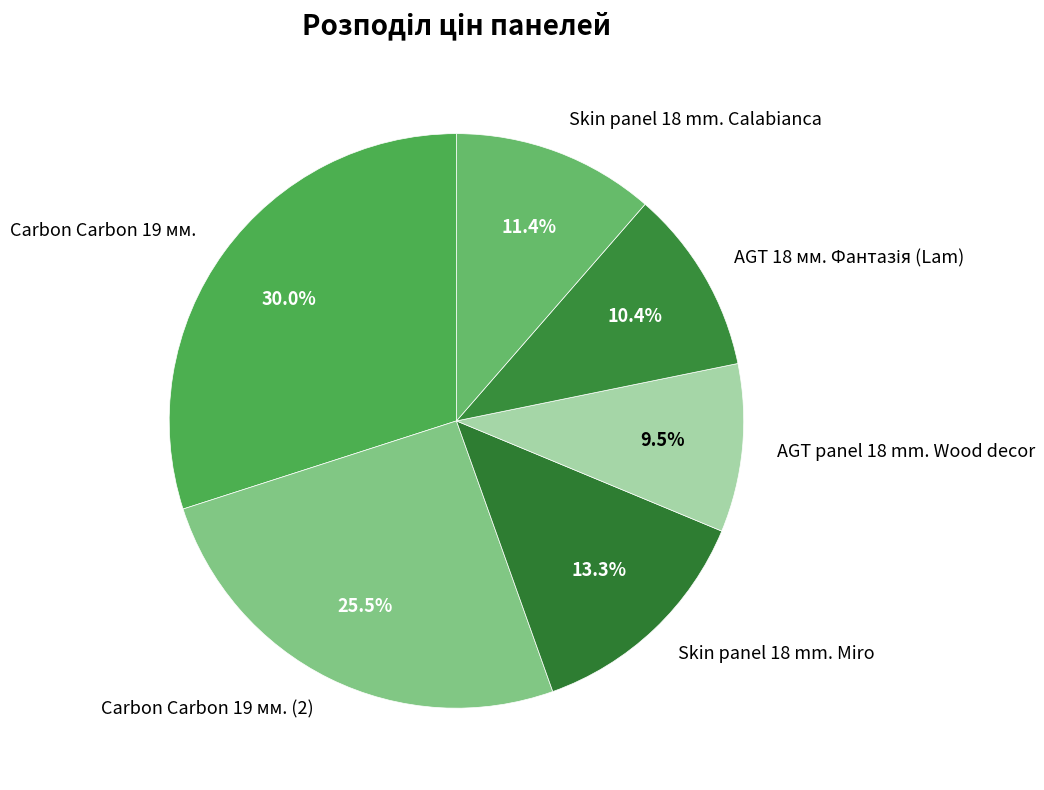

Count the number of slices in the pie.

6